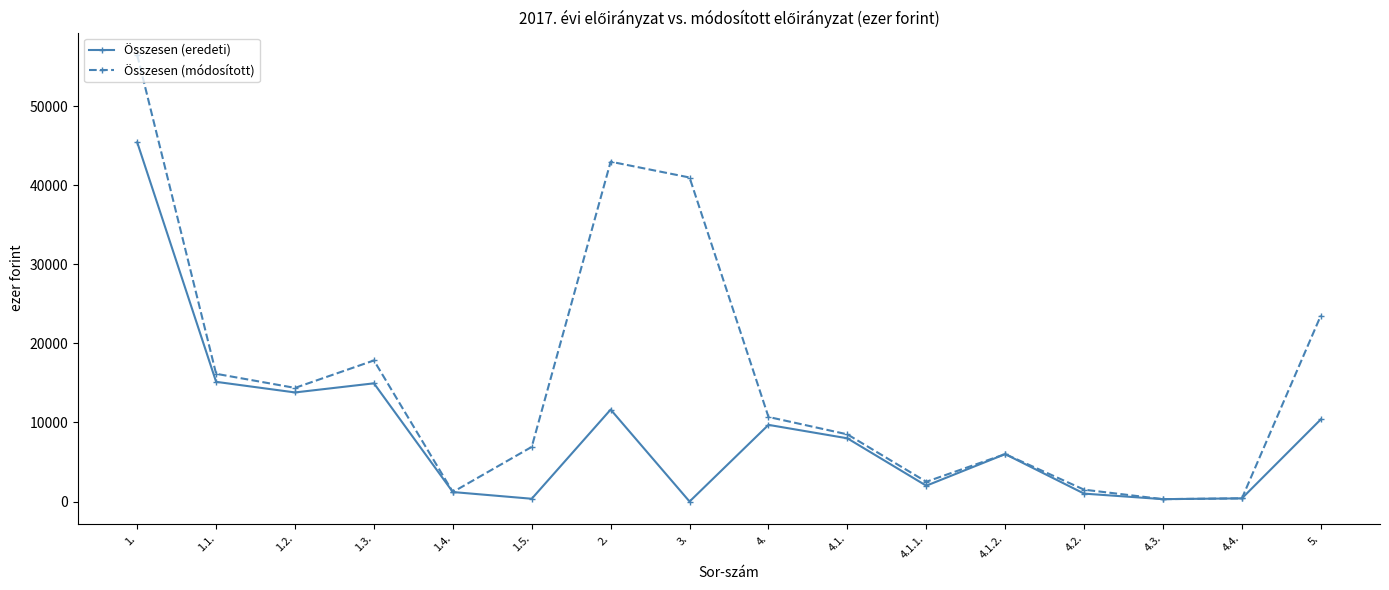

At which category is the sum across all series the highest?

1.